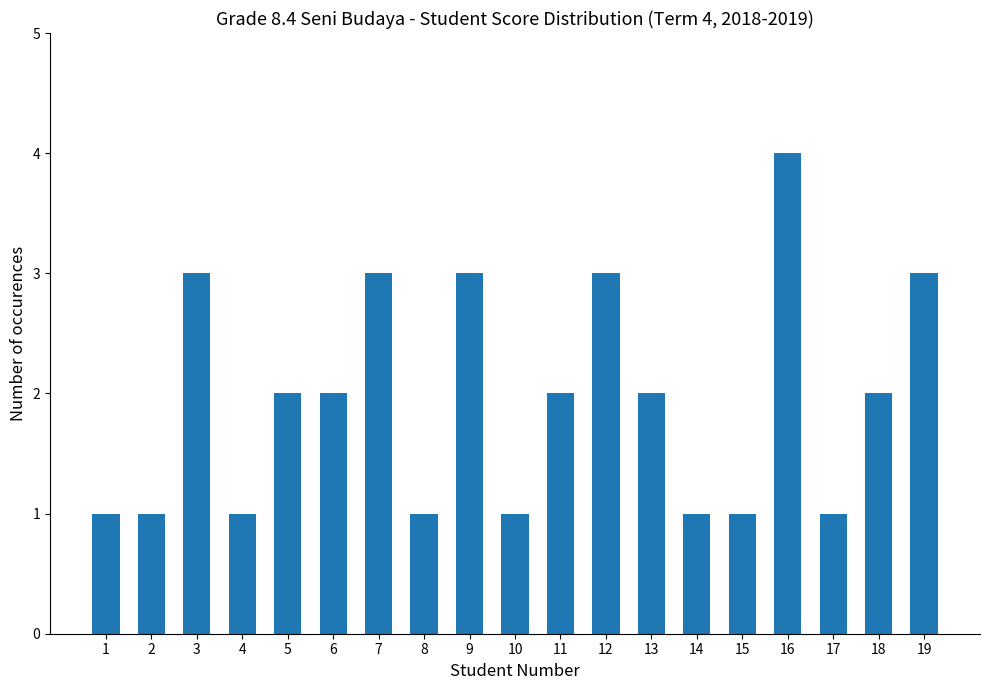

Reading right to left, transcribe all the data shown in this chart.

3	2	1	4	1	1	2	3	2	1	3	1	3	2	2	1	3	1	1